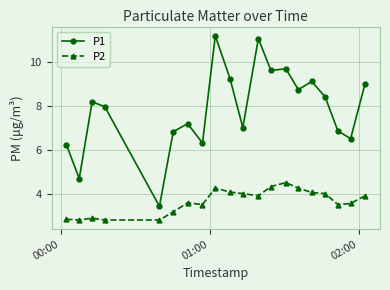

True or false: P2 and P1 intersect in this chart.

False